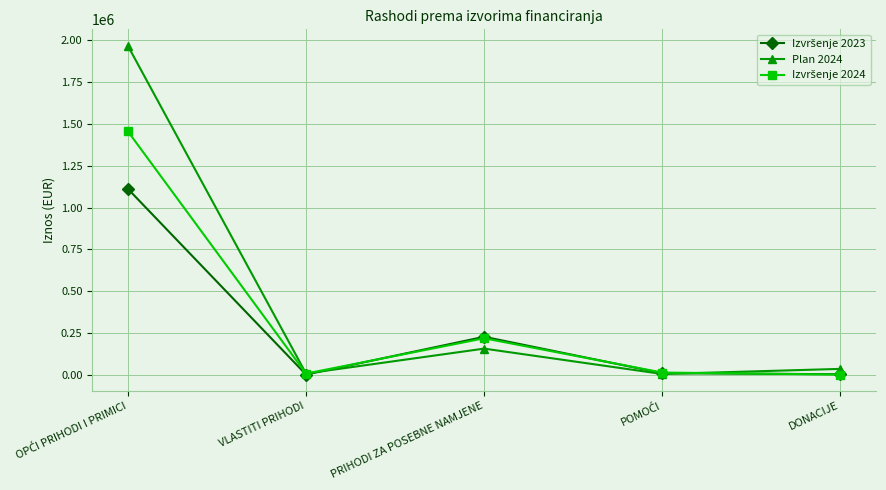

Which series has the largest total across all categories?

Plan 2024